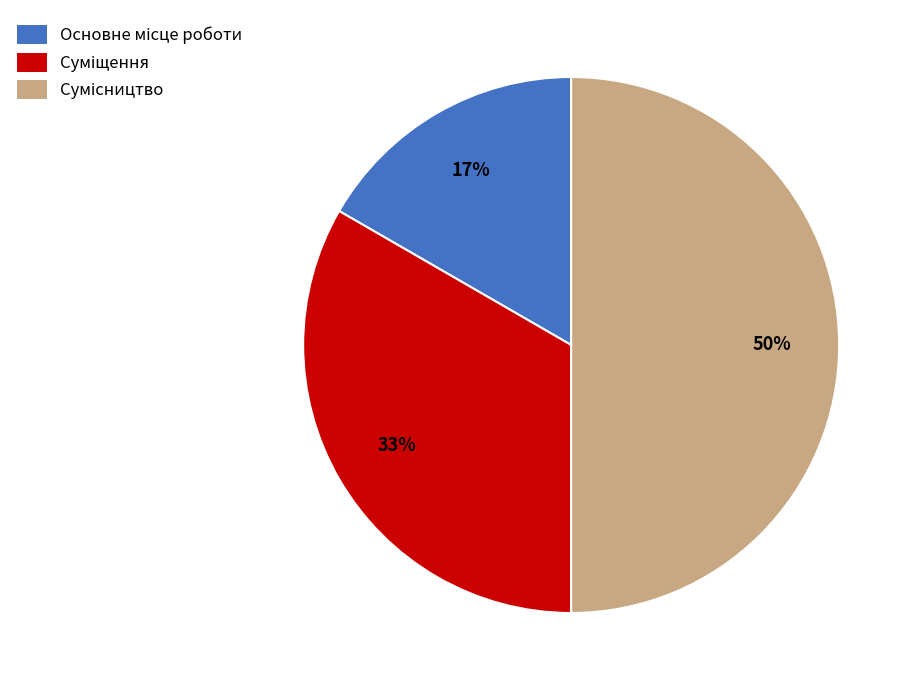

To the nearest percent, what is the average slice percentage?

33%